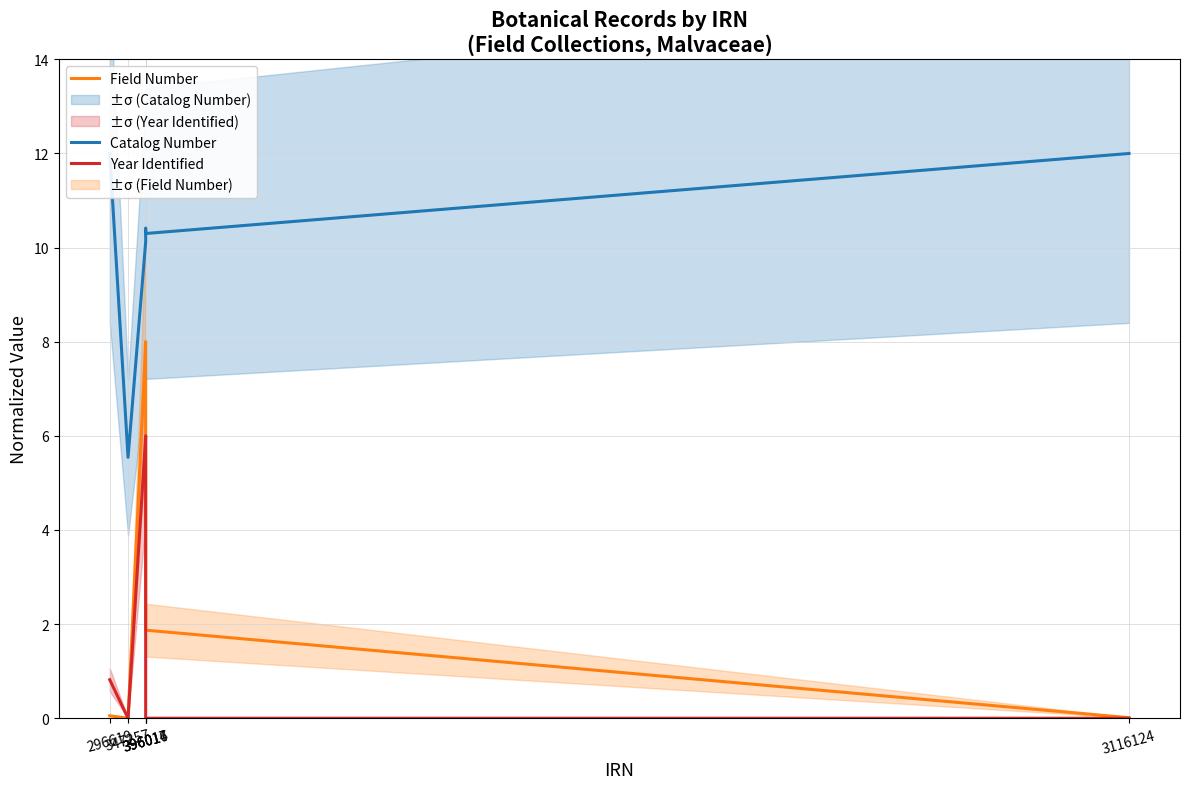

What is the highest value of the Field Number series?

8.0